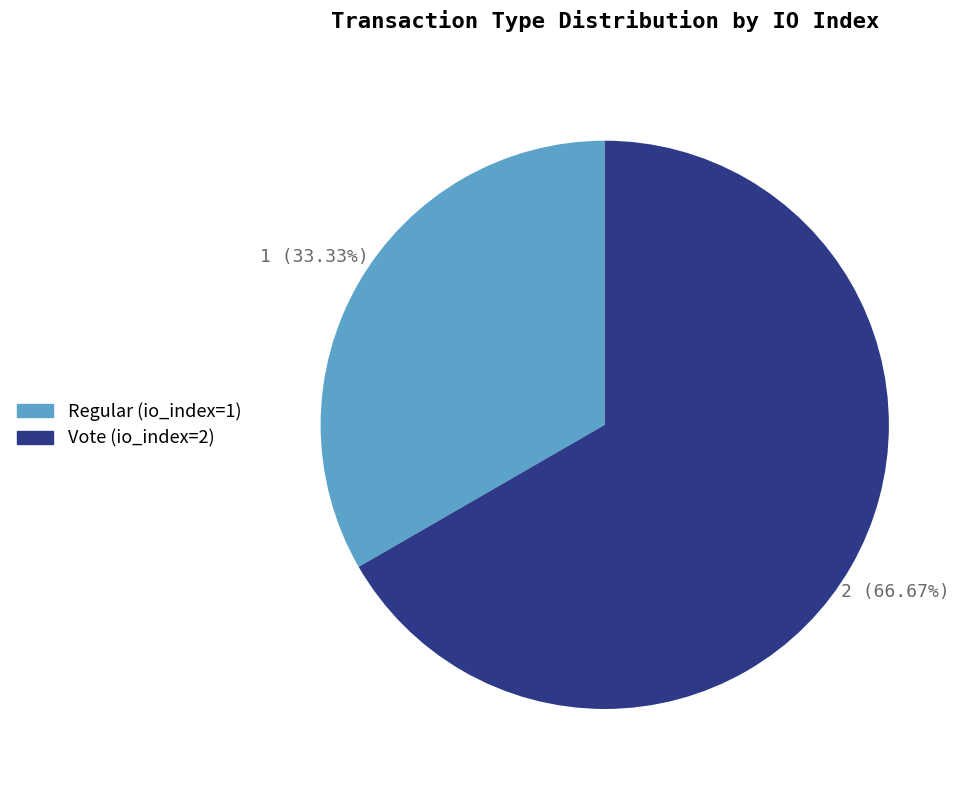

Combined, do Vote and Regular account for over 50%?

Yes